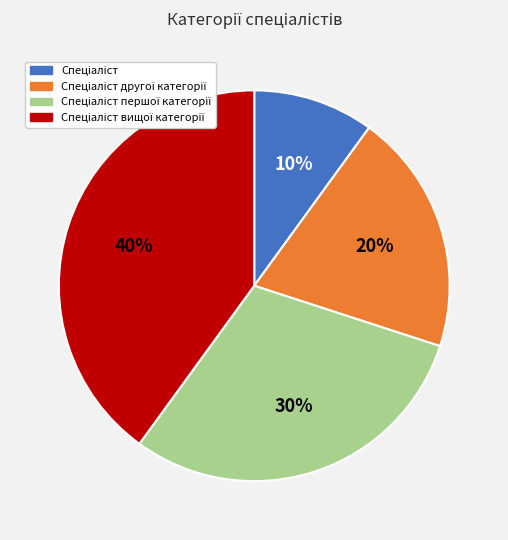

Is there a majority slice in this chart?

No